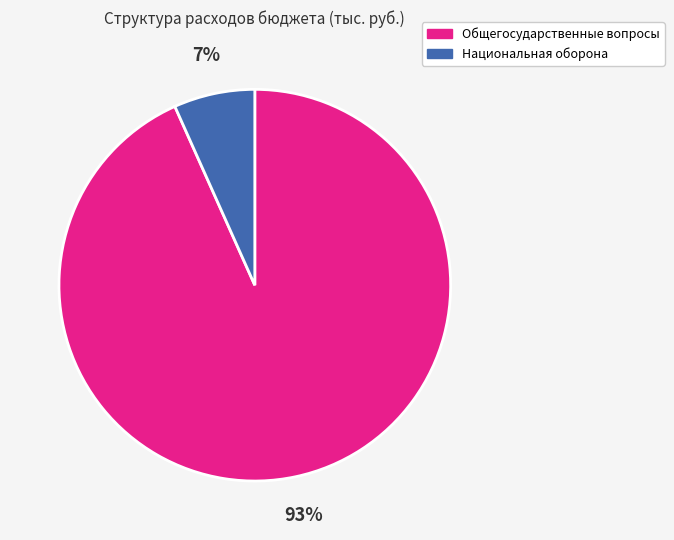

Is there a majority slice in this chart?

Yes